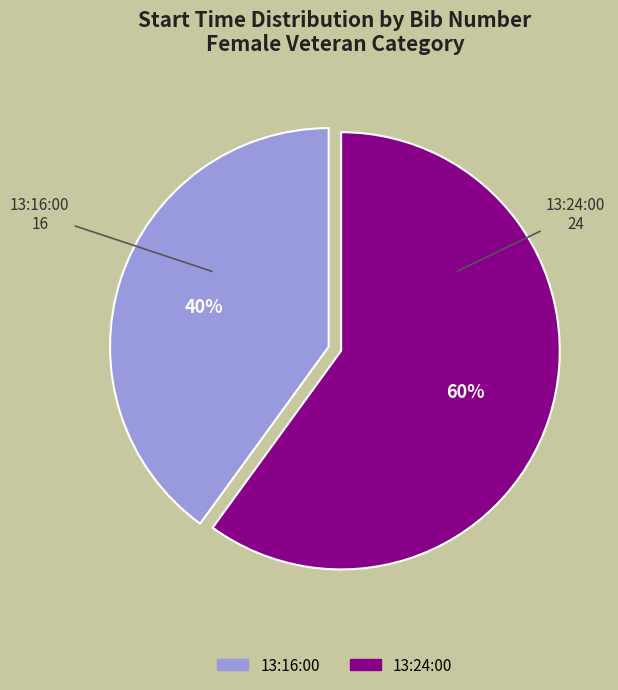

Which category accounts for the majority?

13:24:00